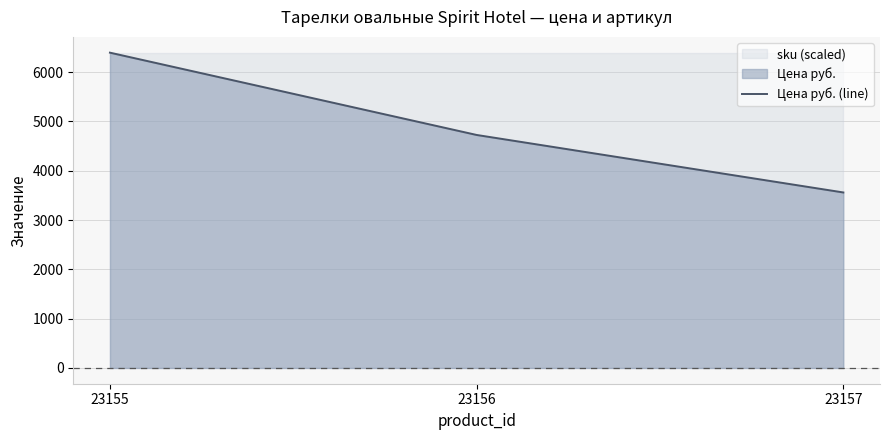

True or false: the data shows 3559 at 23157.

True